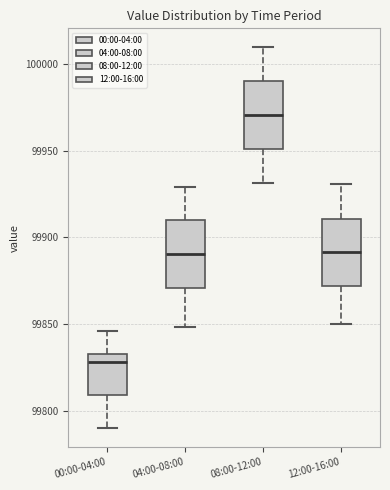

Which box has the highest median line?

08:00-12:00